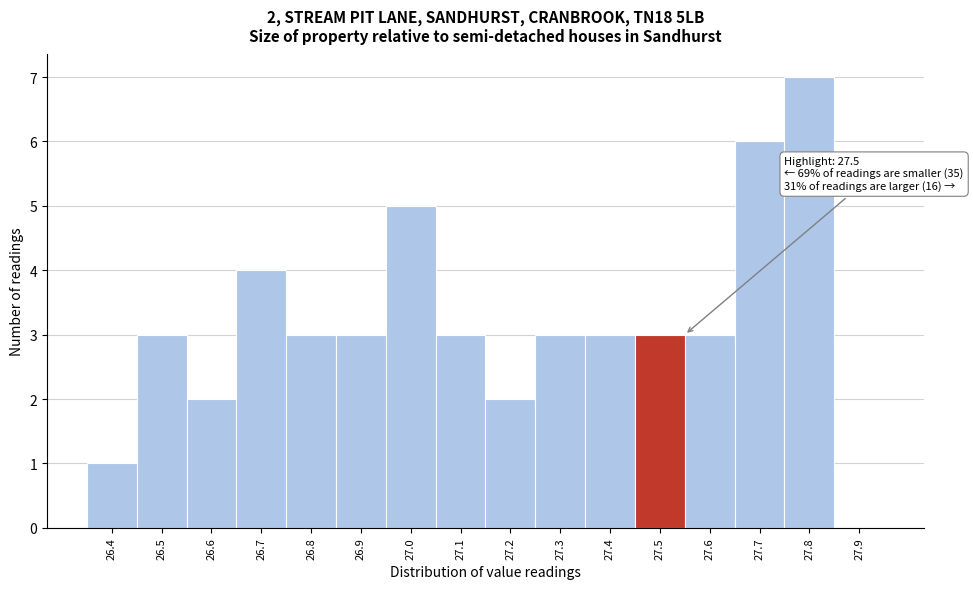

Over which range of the x-axis is the bar tallest?

27.75 to 27.85